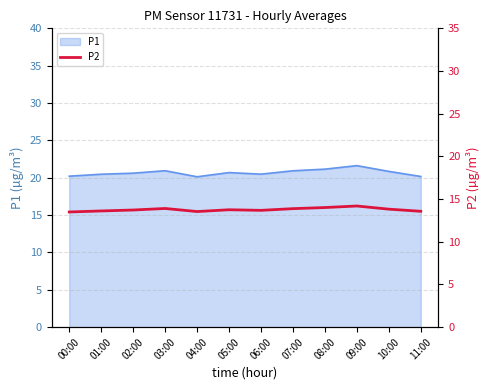

The P1 series shows 20.2 at 00:00. True or false?

True